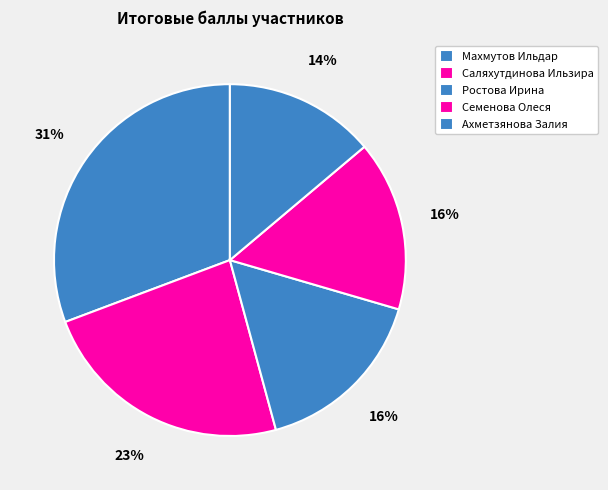

How many segments does this pie chart have?

5